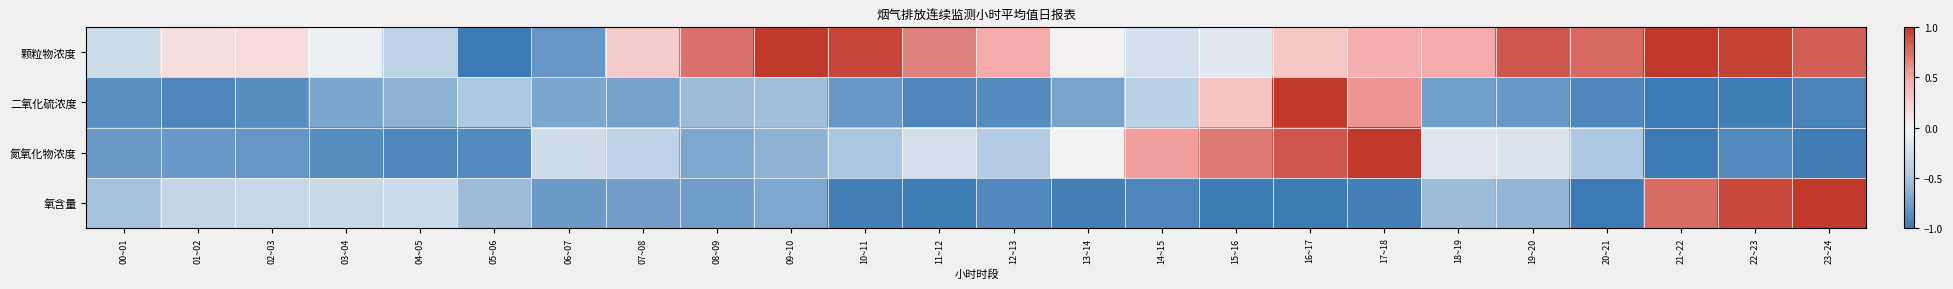

Which has a higher value, 14~15 or 17~18?

17~18